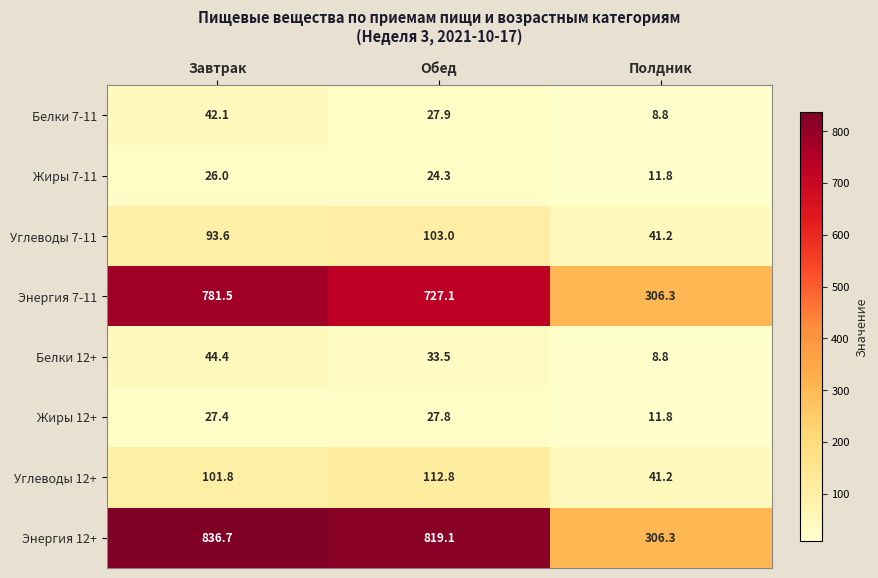

What is the total value across all series at Обед?

1875.5